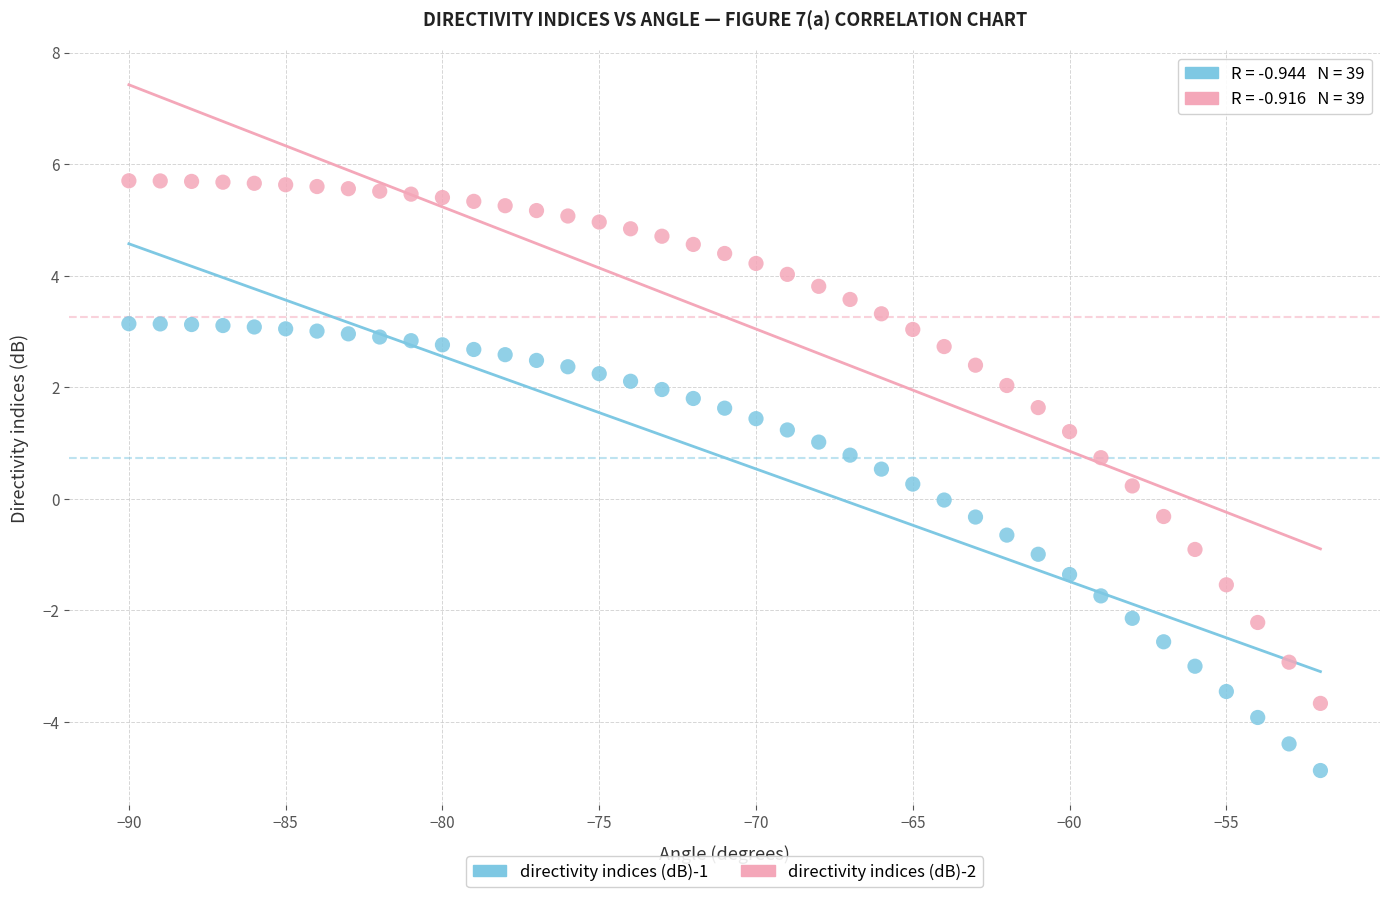

Across all data points, what is the range of X values (max minus min)?

38.0